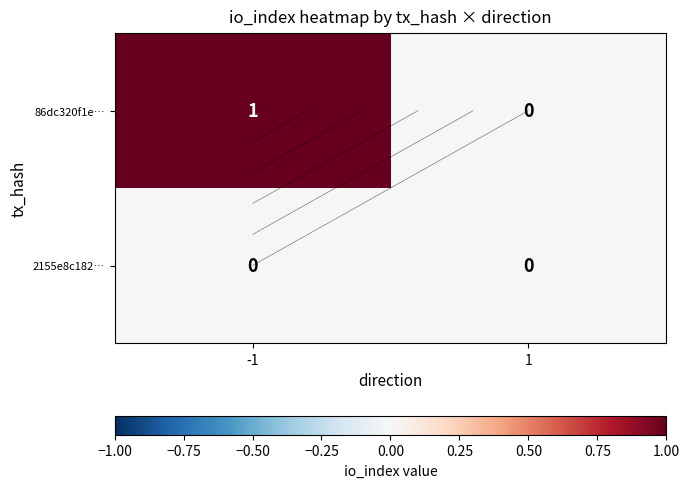

Rank the series by their average value, from lowest to highest.

2155e8c182…, 86dc320f1e…